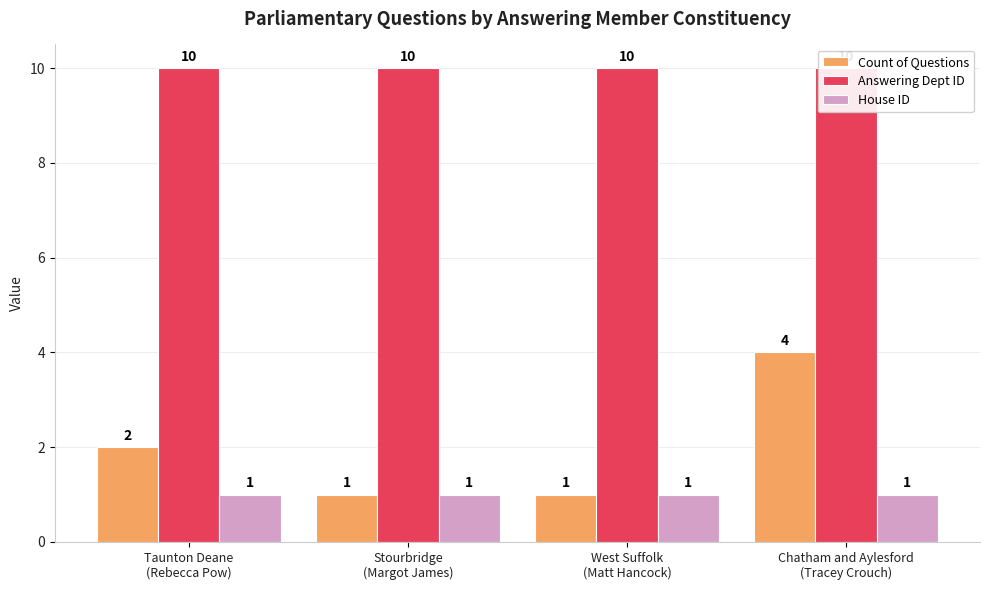

Reading right to left, what are all the values shown in this chart?

Count of Questions: 4	1	1	2
Answering Dept ID: 10	10	10	10
House ID: 1	1	1	1